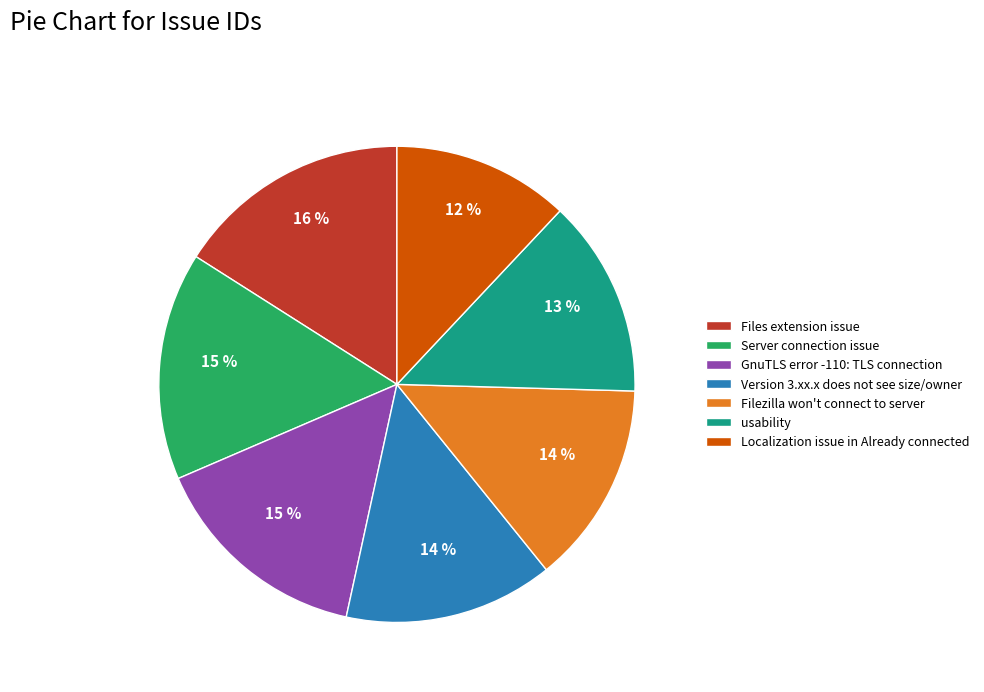

Do GnuTLS error -110: TLS connection and usability together represent more than half of the pie?

No